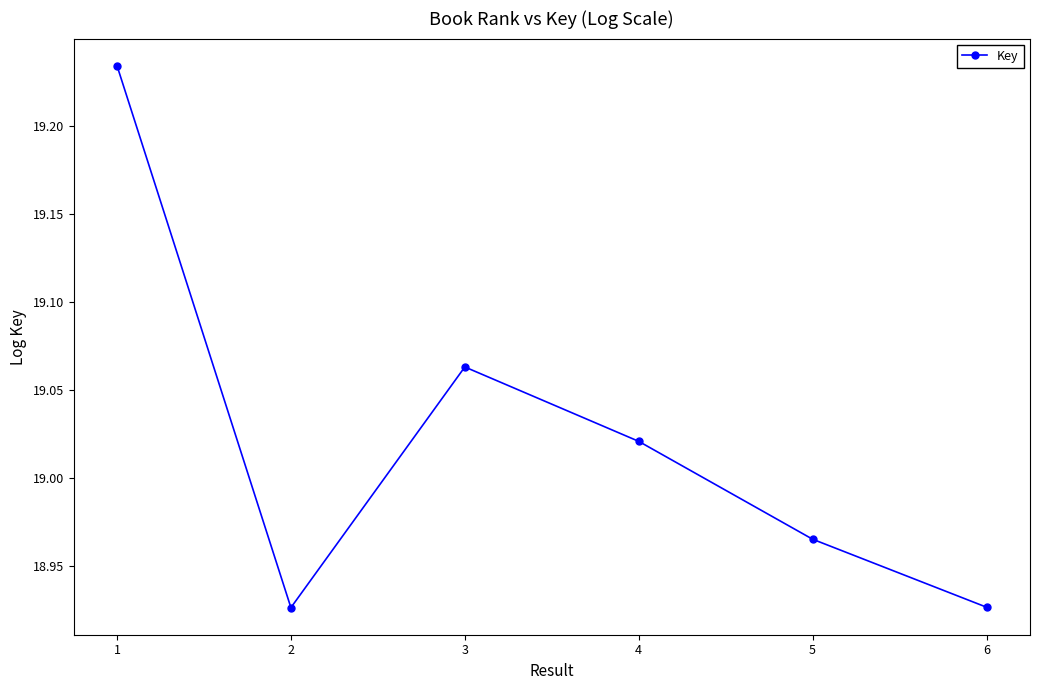

At which label does the data first exceed 19?

1